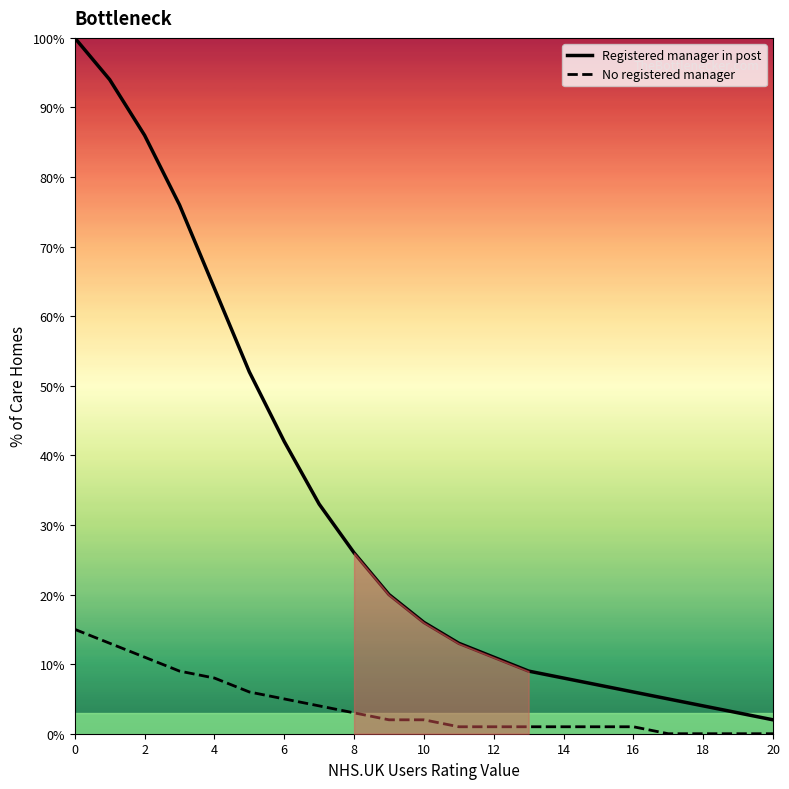

What is the spread (max minus min) of values at 19?

3